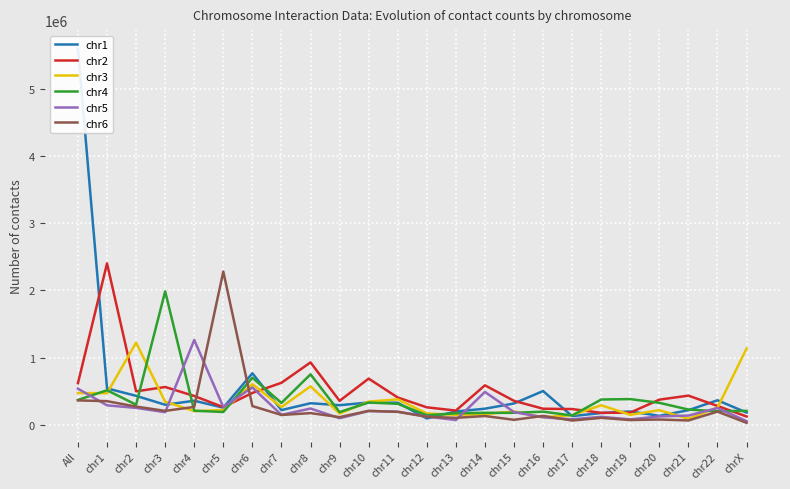

The value of chr3 at chr8 is 576867. True or false?

True